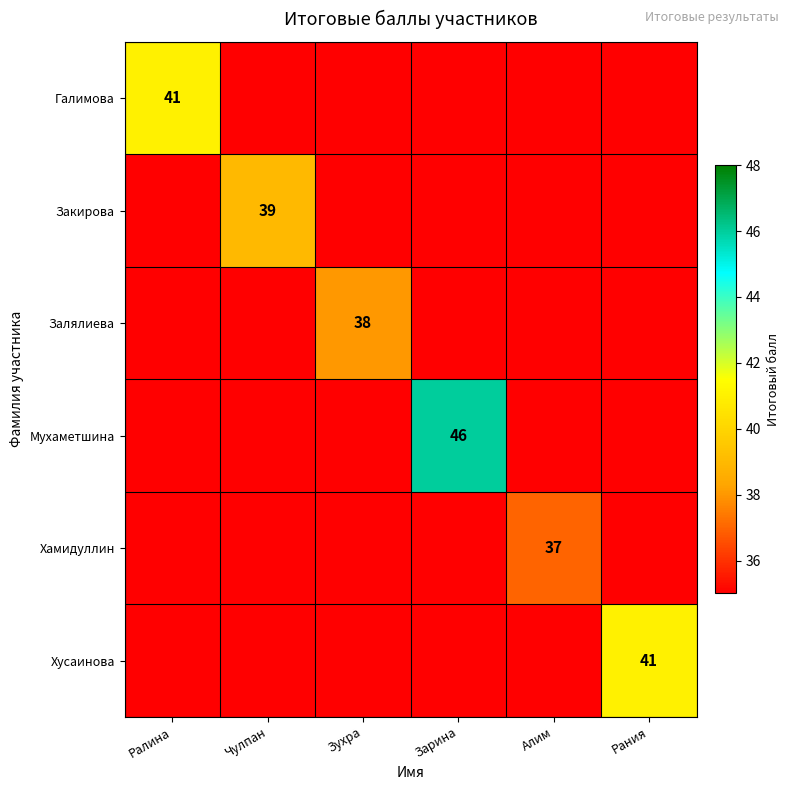

True or false: Хусаинова has a value of 41 at Рания.

True